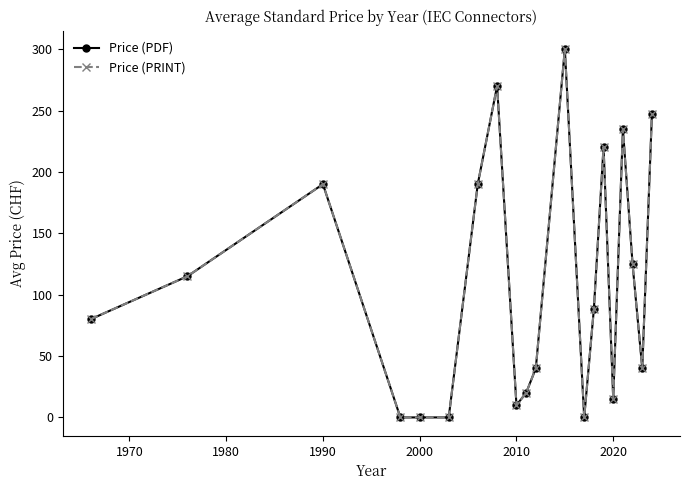

Reading right to left, extract all data points from this chart.

Price (PDF): 247.5	40.0	124.7	235.0	15.3	220.3	88.3	0.0	300.0	40.0	20.0	10.0	270.0	190.0	0.0	0.0	0.0	190.0	115.0	80.0
Price (PRINT): 247.5	40.0	124.7	235.0	15.3	220.3	88.3	0.0	300.0	40.0	20.0	10.0	270.0	190.0	0.0	0.0	0.0	190.0	115.0	80.0